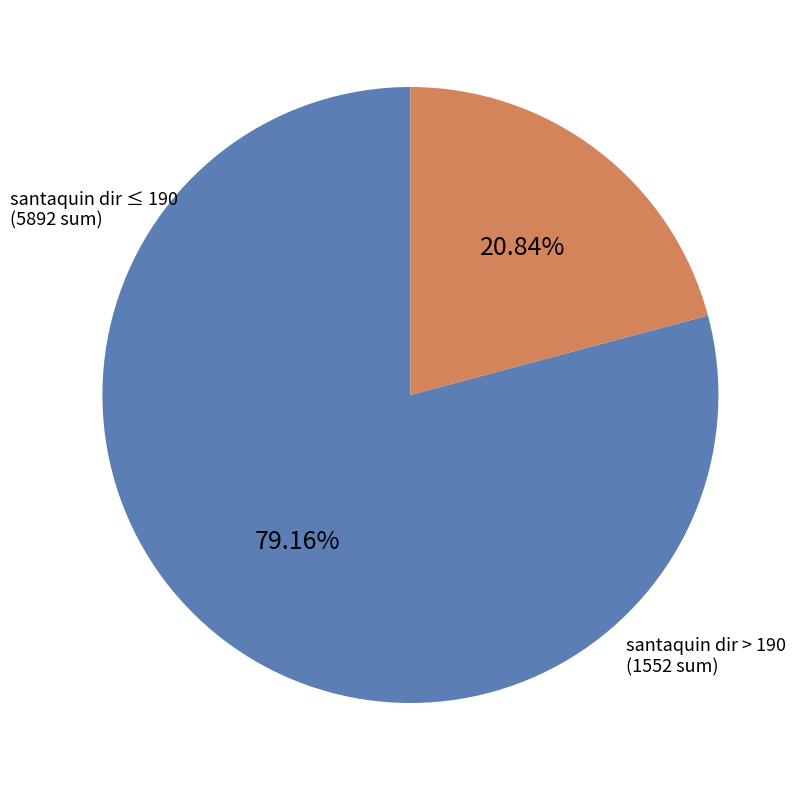

Does any single category account for the majority?

Yes